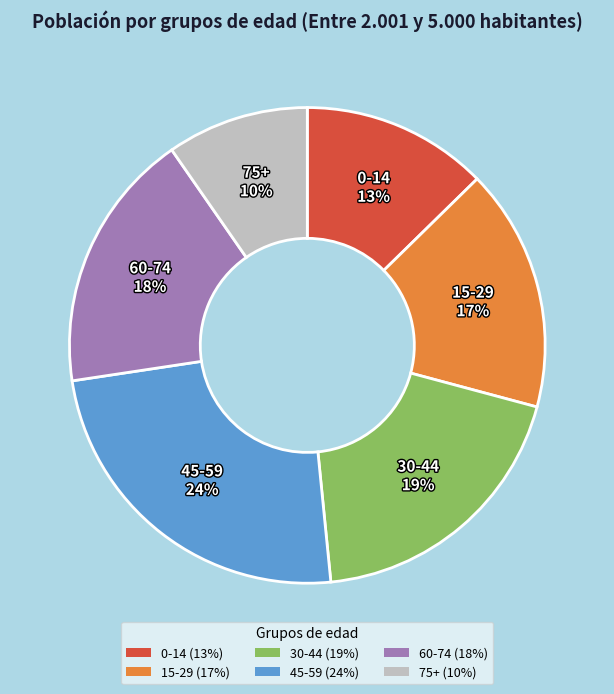

Does any single category account for the majority?

No